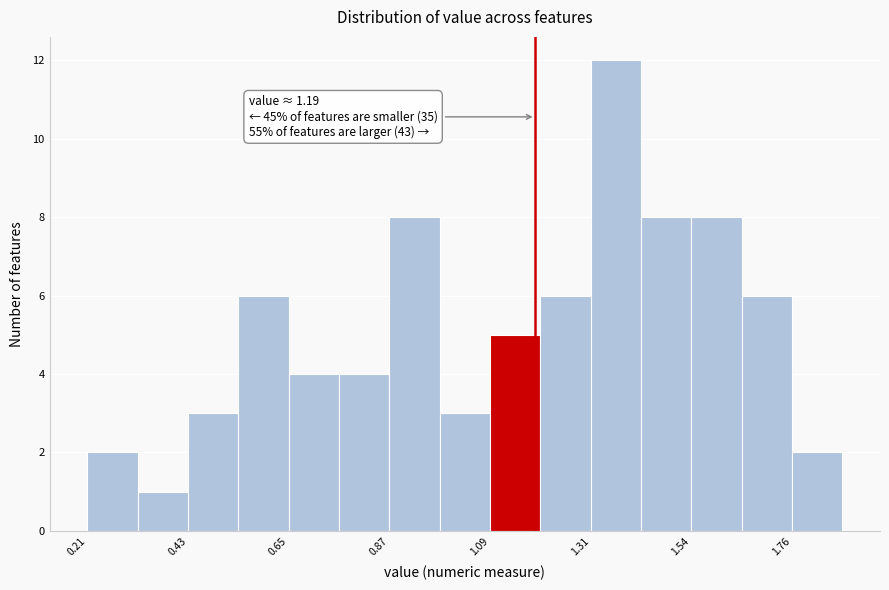

Read against the x-axis, roughly where is the centre of the tallest bar?

1.35